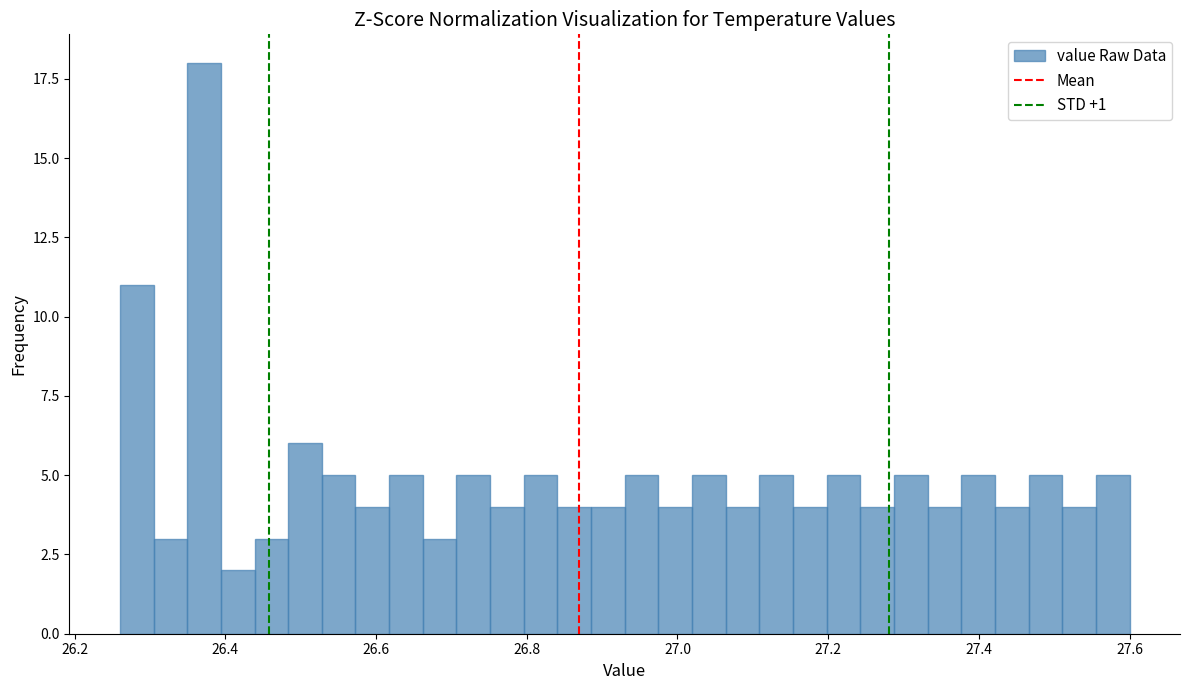

Around what value on the x-axis is the tallest bar? Give the approximate position of its centre, as read against the axis.

26.38